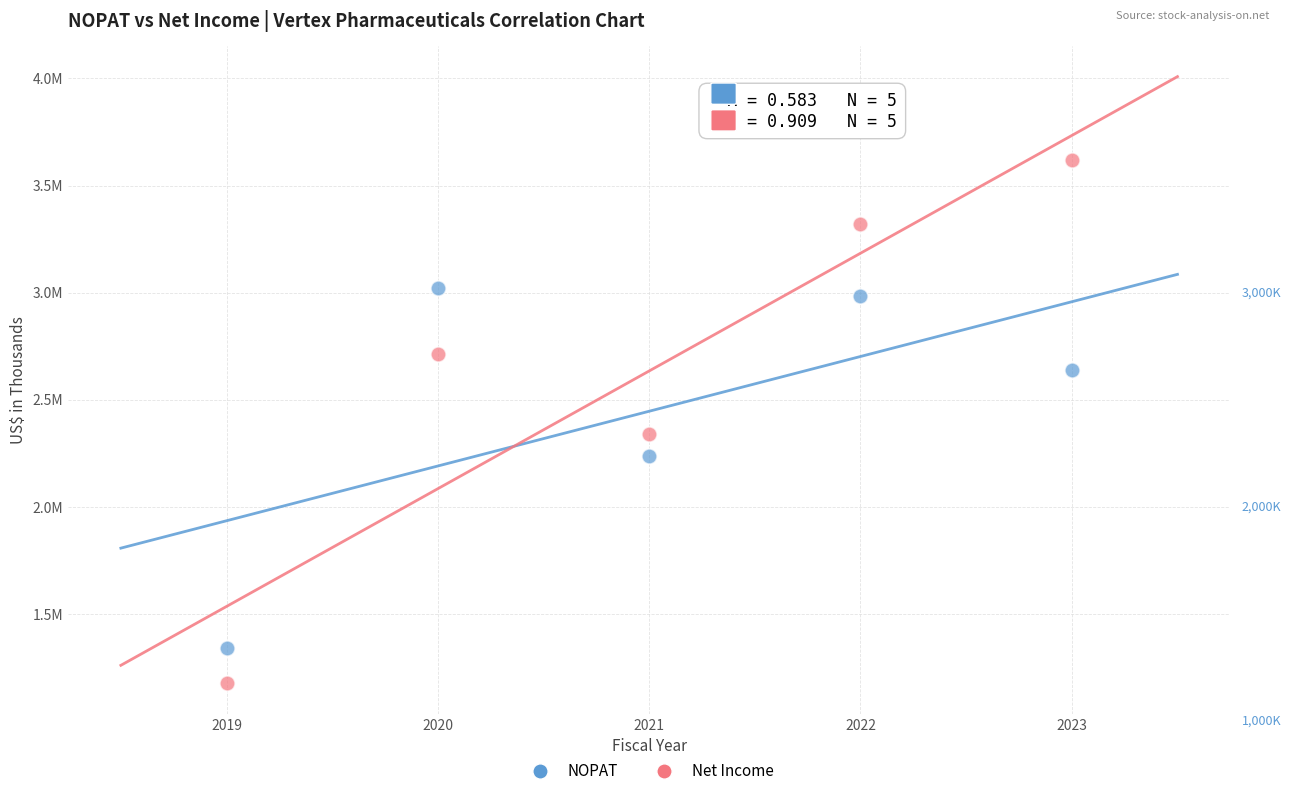

Which series reaches the minimum Y coordinate?

Net Income